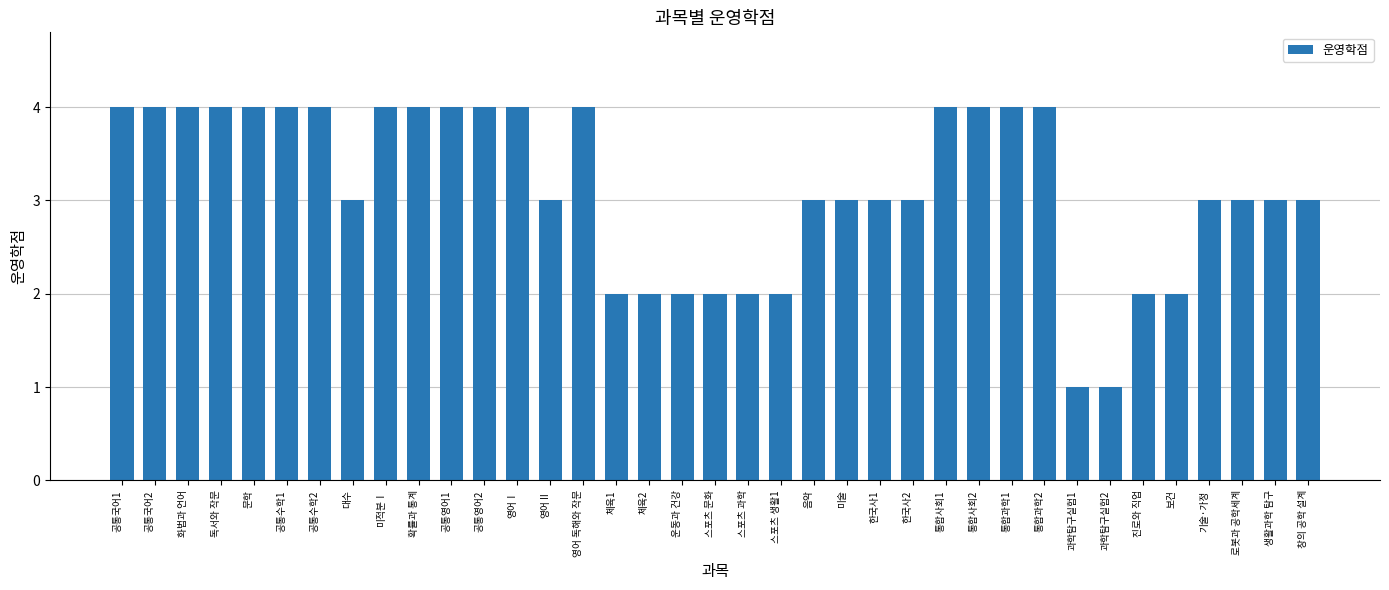

Between 공통수학2 and 진로와 직업, which is larger?

공통수학2